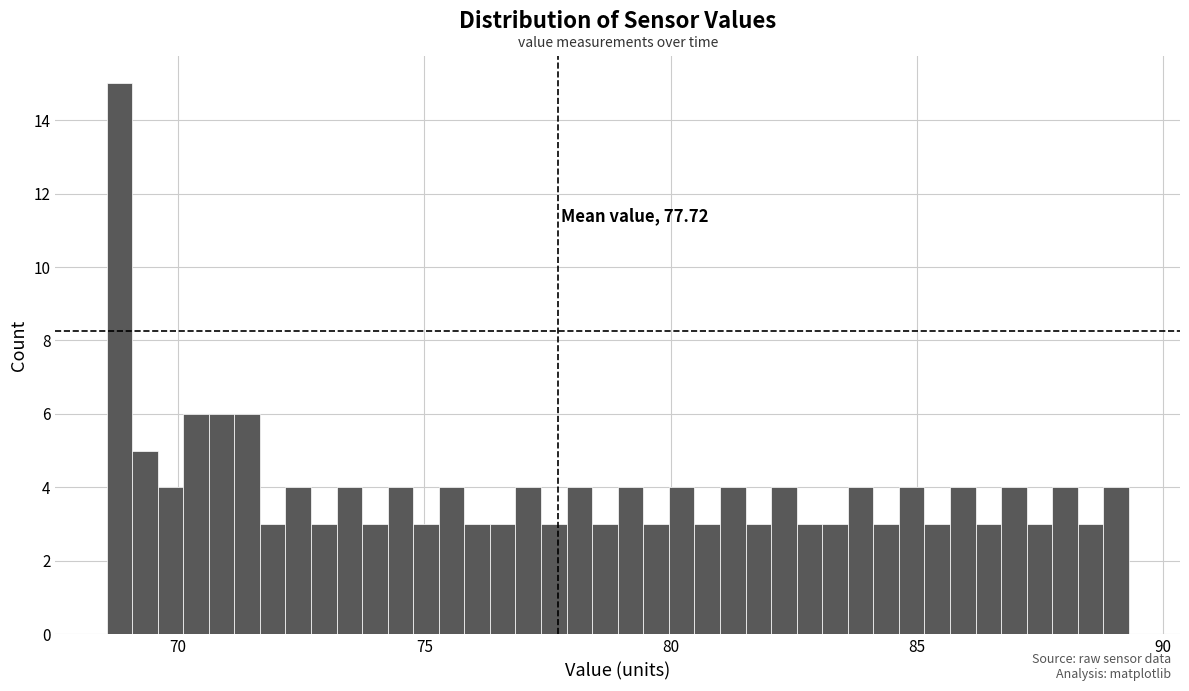

Read against the x-axis, roughly where is the centre of the tallest bar?

69.0